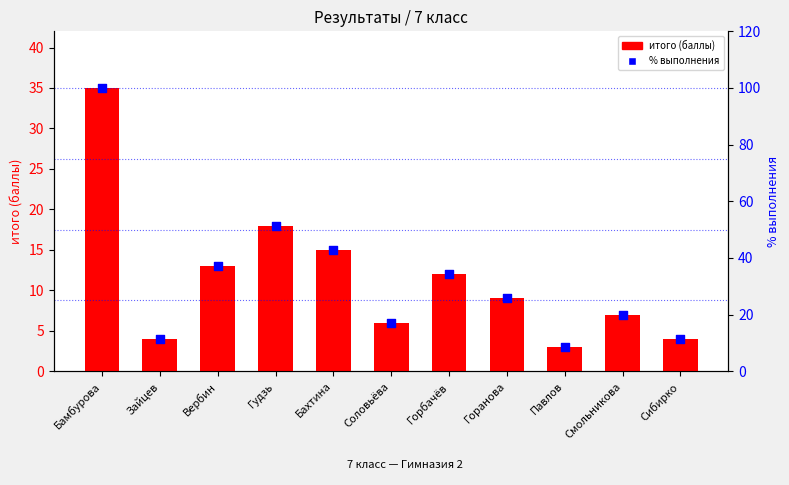

Which series reaches the minimum Y coordinate?

итого (баллы)